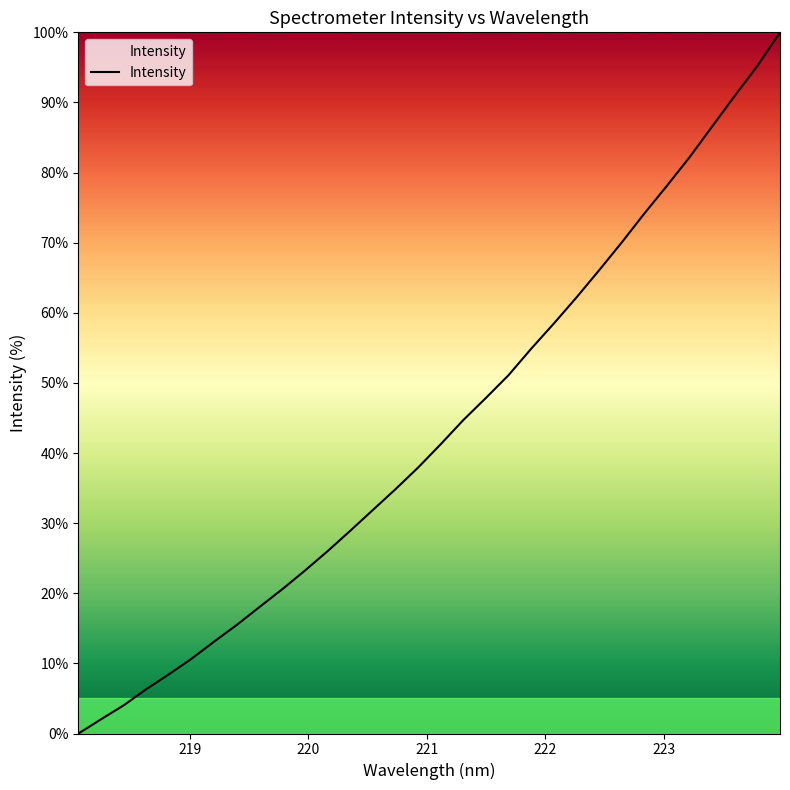

What is the difference between the maximum and minimum values?

100.0